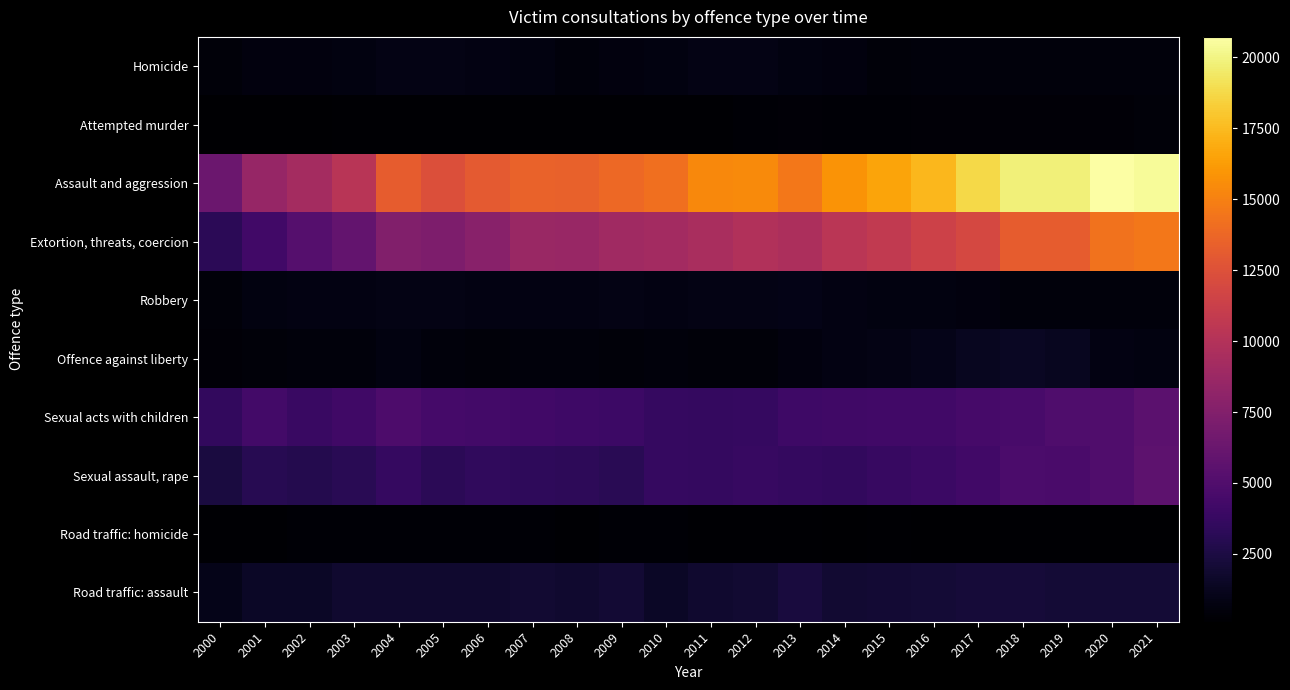

Reading left to right, list all the values displayed in this chart.

Homicide: 2000=461	2001=632	2002=620	2003=705	2004=845	2005=874	2006=794	2007=748	2008=575	2009=614	2010=724	2011=846	2012=867	2013=688	2014=629	2015=506	2016=552	2017=572	2018=585	2019=558	2020=570	2021=574
Attempted murder: 2000=110	2001=137	2002=164	2003=220	2004=243	2005=255	2006=211	2007=251	2008=228	2009=238	2010=257	2011=256	2012=277	2013=375	2014=310	2015=340	2016=373	2017=402	2018=427	2019=409	2020=427	2021=441
Assault and aggression: 2000=6334	2001=8521	2002=9245	2003=10328	2004=13168	2005=12420	2006=13014	2007=13535	2008=13464	2009=13837	2010=14173	2011=15331	2012=15447	2013=14580	2014=15883	2015=16543	2016=17355	2017=18759	2018=19774	2019=19796	2020=20719	2021=20438
Extortion, threats, coercion: 2000=3194	2001=4239	2002=5257	2003=5986	2004=7482	2005=7233	2006=7775	2007=8710	2008=8600	2009=8969	2010=9170	2011=9513	2012=9870	2013=9632	2014=10341	2015=10810	2016=11411	2017=11944	2018=13207	2019=13162	2020=14307	2021=14541
Robbery: 2000=499	2001=720	2002=785	2003=800	2004=904	2005=862	2006=786	2007=804	2008=801	2009=841	2010=802	2011=842	2012=856	2013=942	2014=799	2015=708	2016=689	2017=630	2018=558	2019=551	2020=564	2021=534
Offence against liberty: 2000=393	2001=502	2002=537	2003=587	2004=699	2005=526	2006=511	2007=529	2008=526	2009=494	2010=543	2011=494	2012=512	2013=630	2014=774	2015=864	2016=997	2017=1287	2018=1439	2019=1248	2020=792	2021=725
Sexual acts with children: 2000=3513	2001=4348	2002=3866	2003=4164	2004=4804	2005=4396	2006=4364	2007=4256	2008=4127	2009=4008	2010=3690	2011=3630	2012=3730	2013=4061	2014=4167	2015=4268	2016=4271	2017=4496	2018=4607	2019=4871	2020=5011	2021=5545
Sexual assault, rape: 2000=2412	2001=3018	2002=2892	2003=3104	2004=3705	2005=3174	2006=3462	2007=3364	2008=3265	2009=3148	2010=3702	2011=3623	2012=3749	2013=3618	2014=3550	2015=3773	2016=3912	2017=4269	2018=4761	2019=4624	2020=4964	2021=5599
Road traffic: homicide: 2000=200	2001=270	2002=273	2003=289	2004=277	2005=283	2006=313	2007=290	2008=260	2009=274	2010=284	2011=211	2012=252	2013=215	2014=180	2015=197	2016=153	2017=180	2018=218	2019=203	2020=188	2021=180
Road traffic: assault: 2000=1056	2001=1485	2002=1555	2003=1840	2004=1821	2005=1869	2006=1853	2007=1935	2008=1868	2009=1983	2010=1553	2011=1858	2012=1931	2013=2339	2014=1898	2015=1965	2016=2120	2017=2171	2018=2157	2019=2077	2020=2048	2021=2062